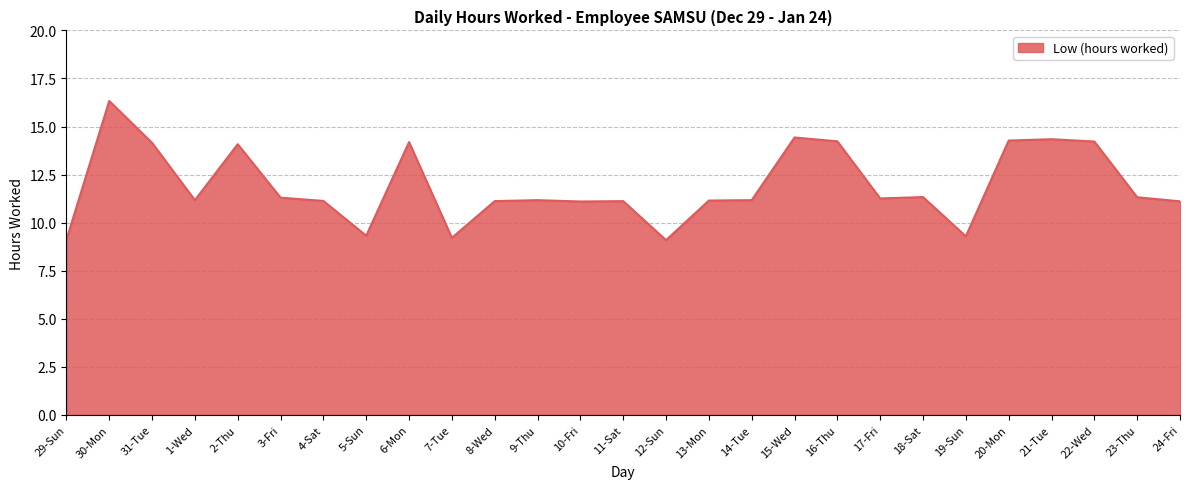

Does the chart have visible grid lines?

Yes